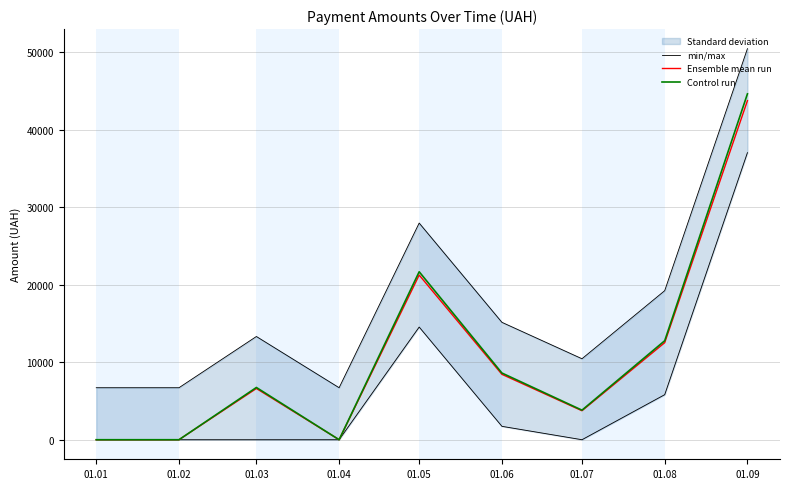

What is the total value across all series at 01.01?

6711.7